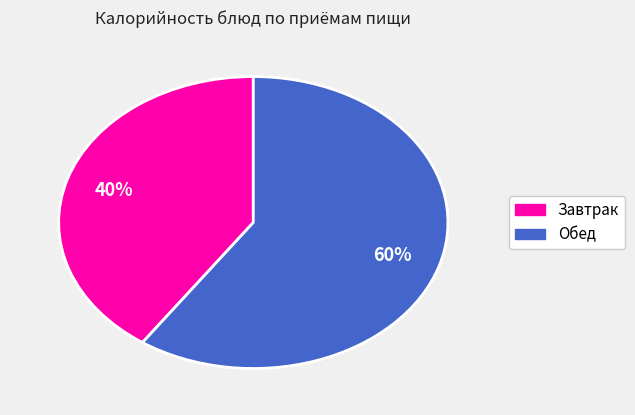

Is there a majority slice in this chart?

Yes